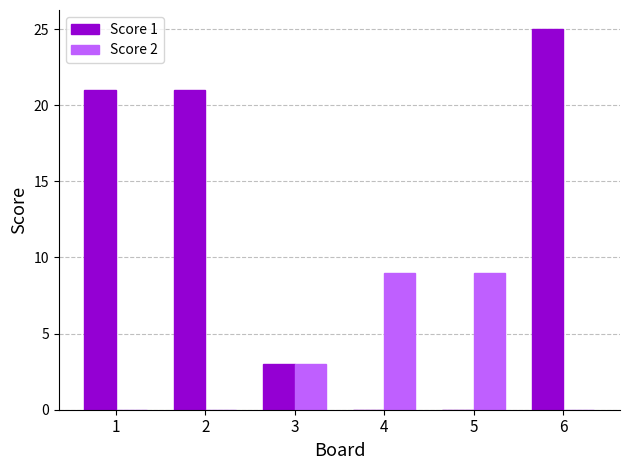

Reading left to right, transcribe all the data shown in this chart.

Score 1: 1=21	2=21	3=3	4=0	5=0	6=25
Score 2: 1=0	2=0	3=3	4=9	5=9	6=0